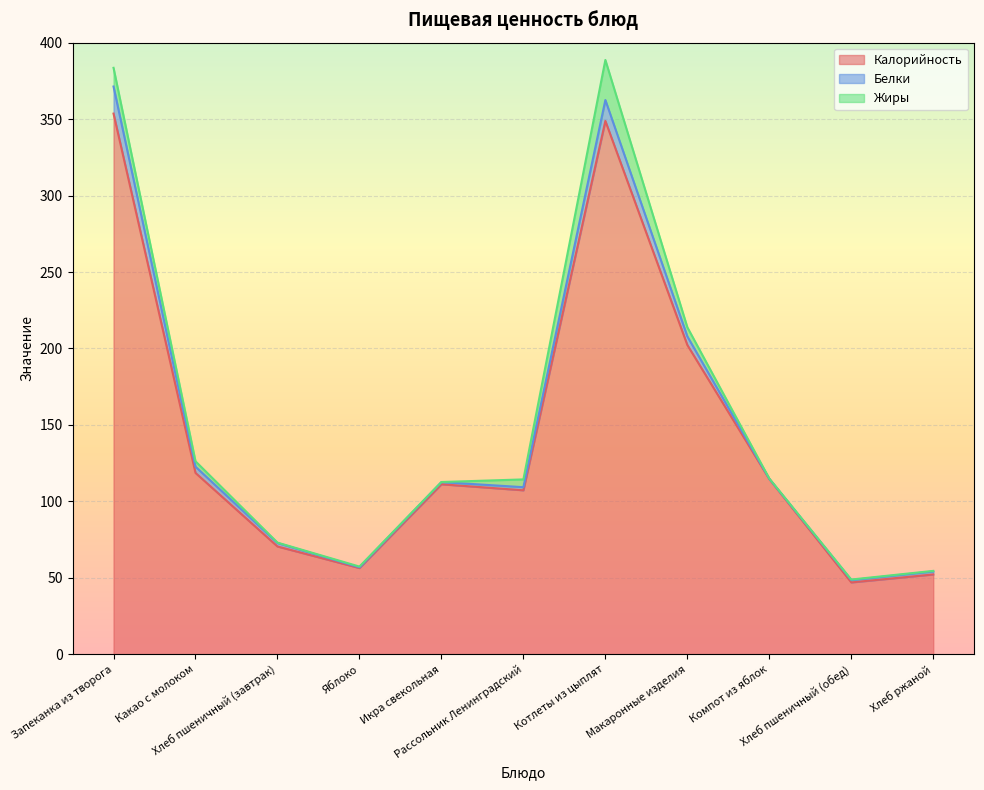

What position from the left is Макаронные изделия?

8